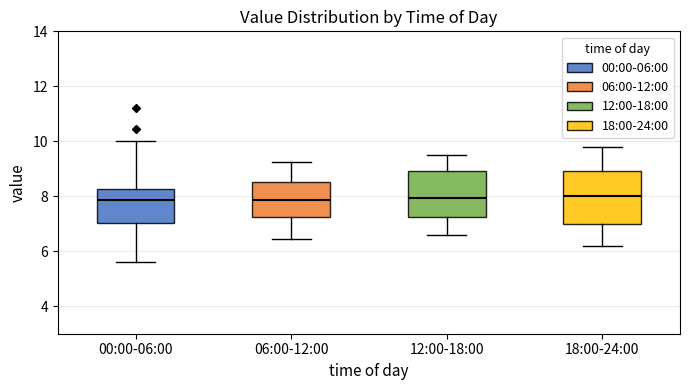

Comparing the boxes themselves (not the whiskers), which one is the tallest?

18:00-24:00